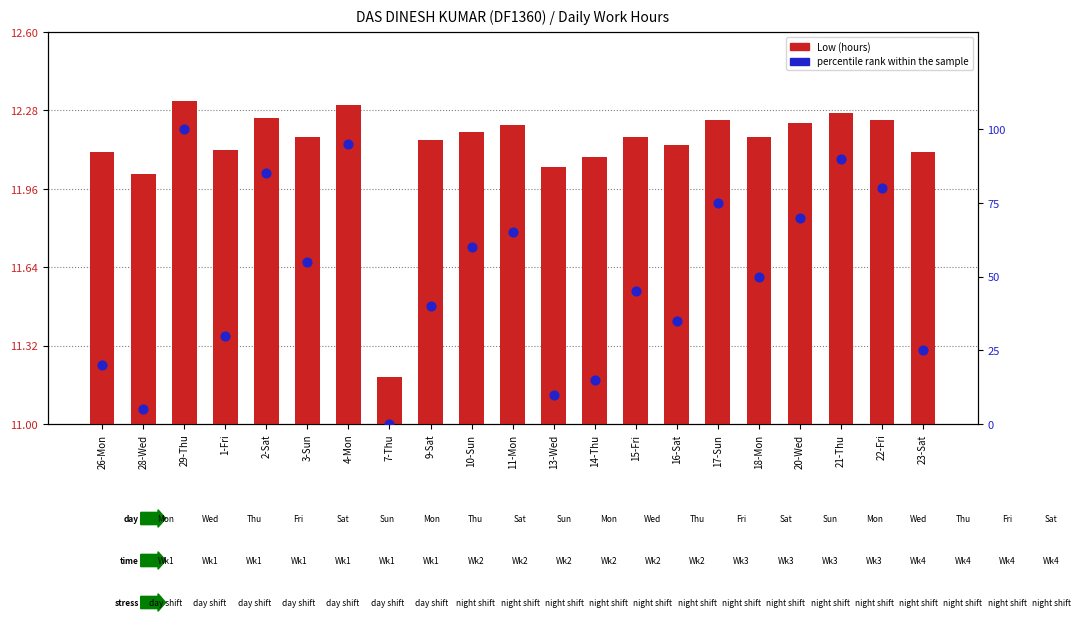

What are all the series names shown in the legend?

Low (hours), percentile rank within the sample